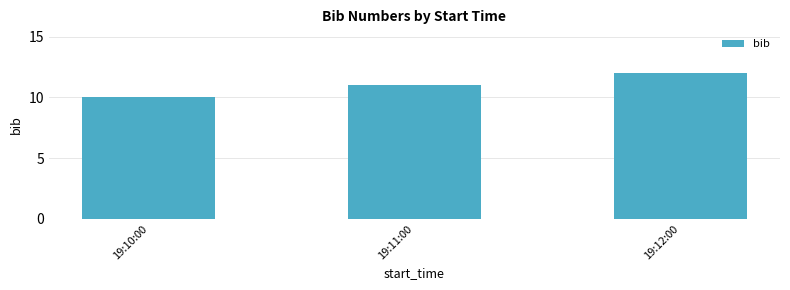

What is the sum of the values at 19:11:00 and 19:10:00?

21